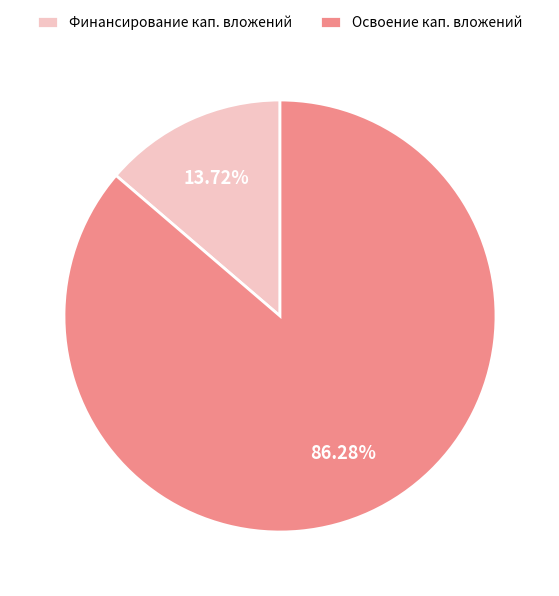

How many slices are in this pie chart?

2